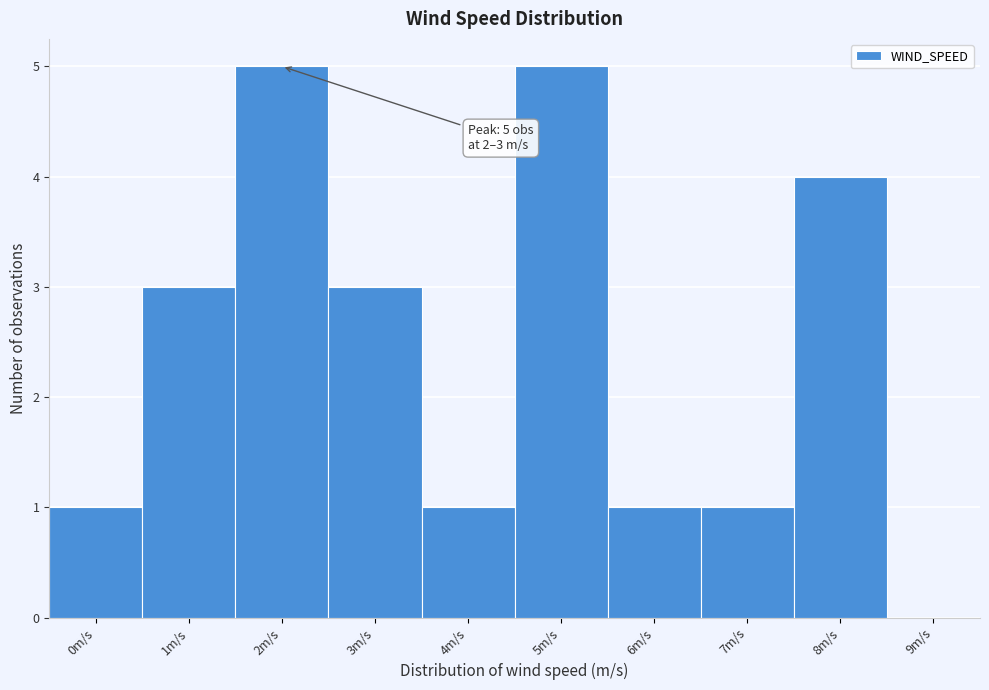

Reading right to left, list all the values displayed in this chart.

9m/s=0	8m/s=4	7m/s=1	6m/s=1	5m/s=5	4m/s=1	3m/s=3	2m/s=5	1m/s=3	0m/s=1